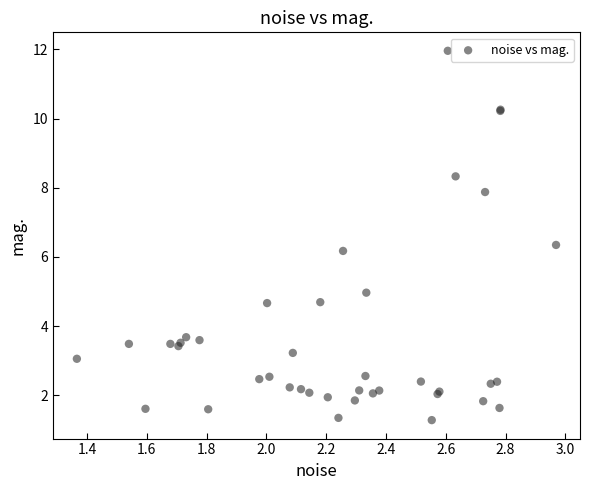

What Y value in the scatter plot is closest to 6?

6.2